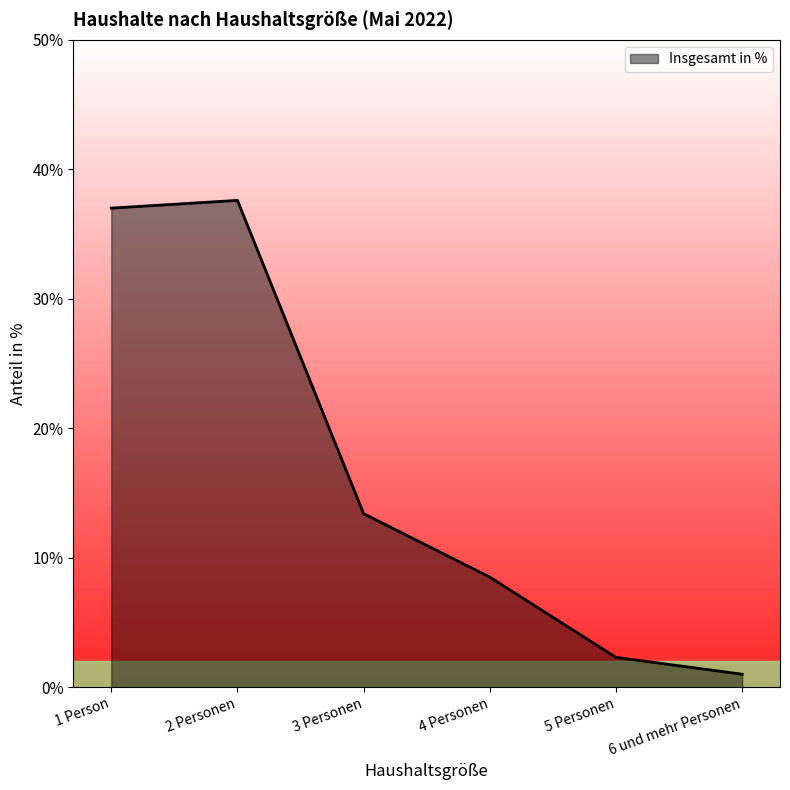

True or false: there are more than 2 points higher than both neighbors.

False